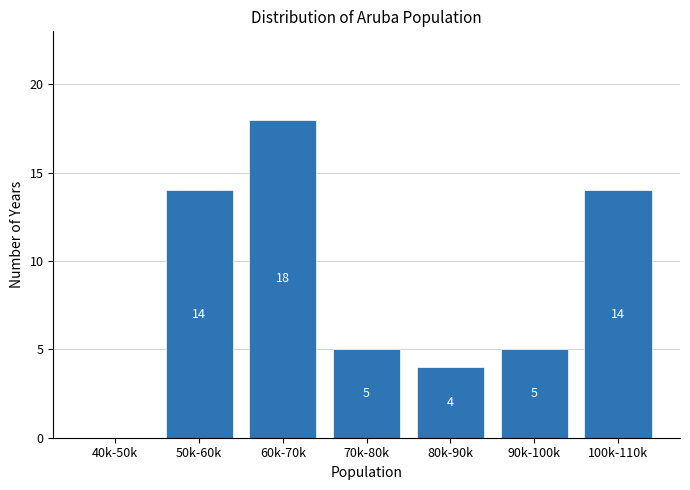

Reading left to right, transcribe all the data shown in this chart.

40k-50k=0	50k-60k=14	60k-70k=18	70k-80k=5	80k-90k=4	90k-100k=5	100k-110k=14